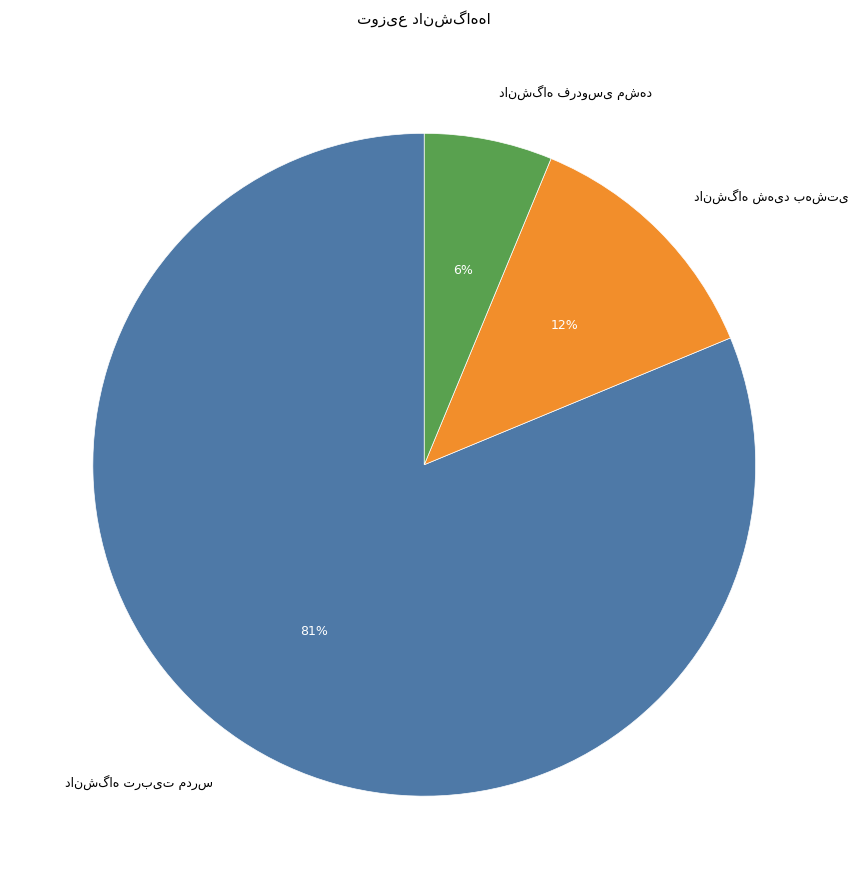

Does any single category account for the majority?

Yes